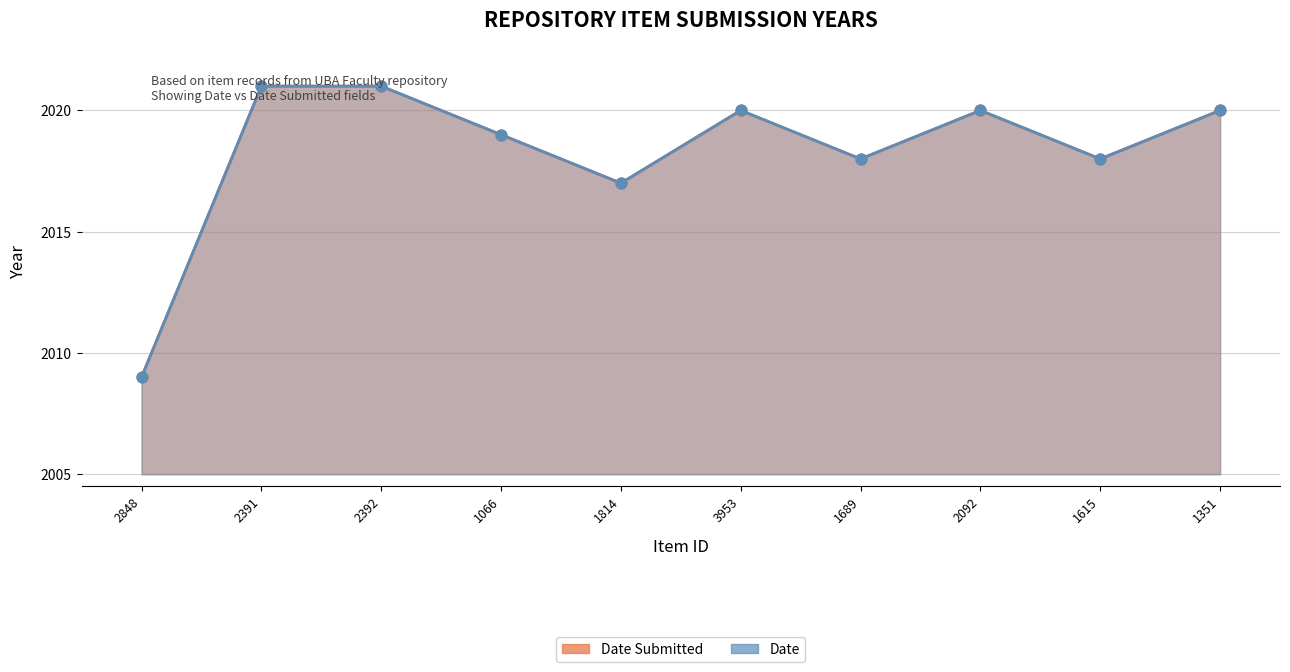

Which series has the largest Y range (max minus min)?

Date Submitted